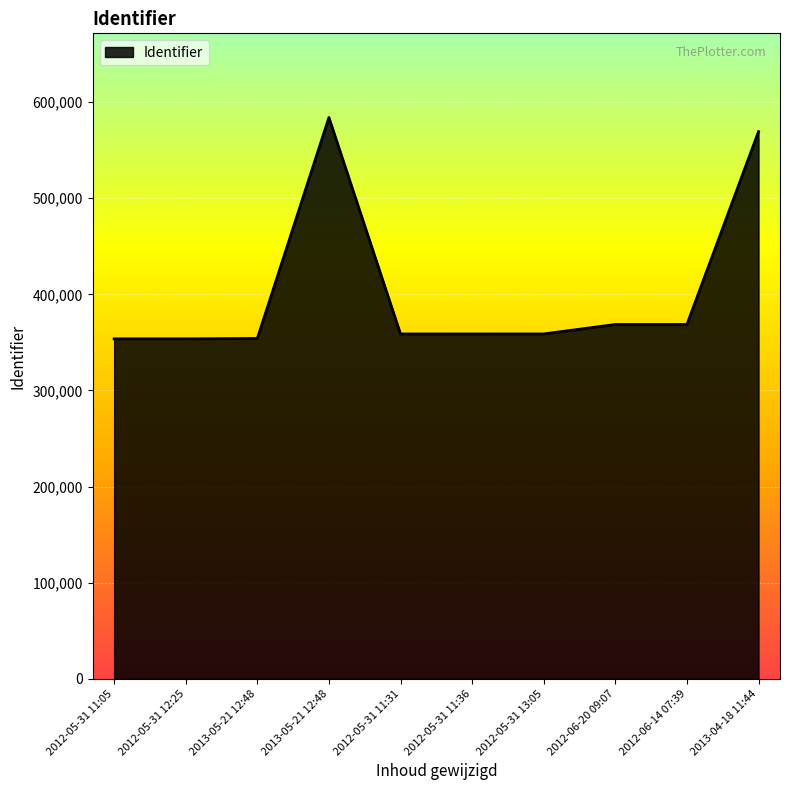

How many distinct data groups are displayed?

1